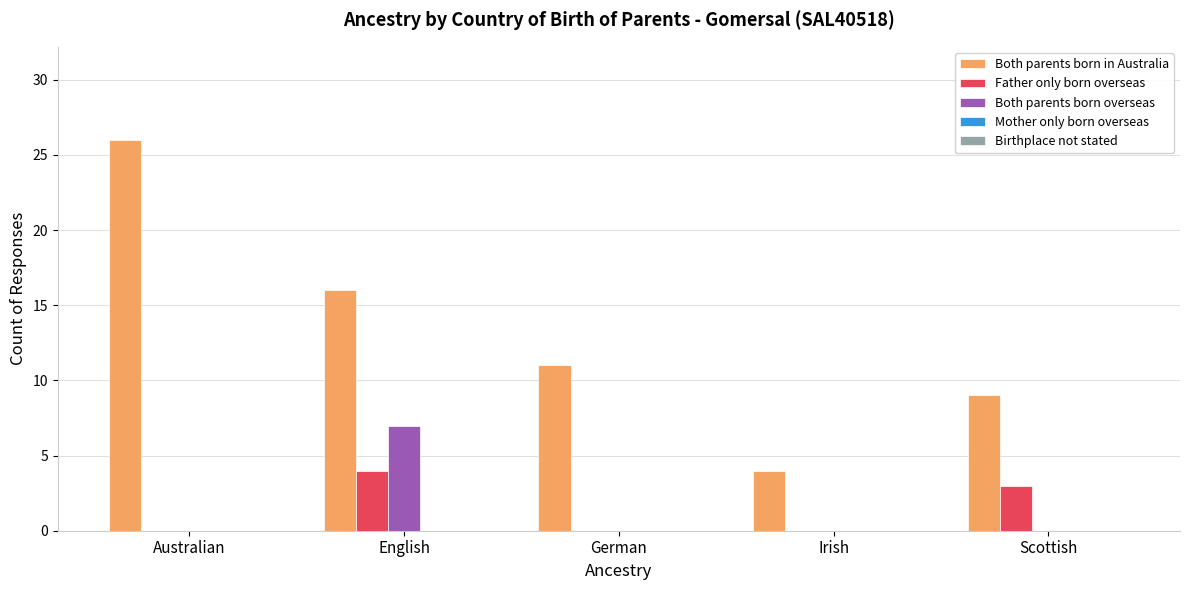

True or false: Both parents born overseas has a value of 10 at English.

False